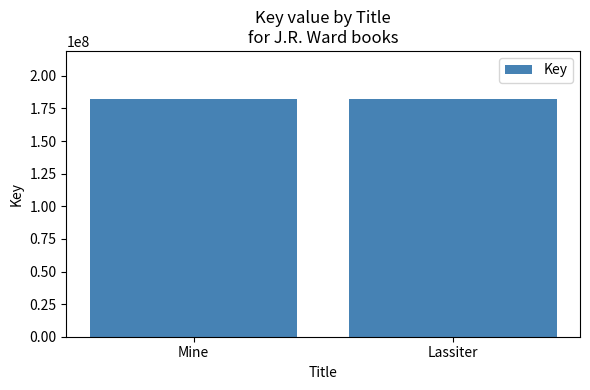

What is the label of the 1st bar from the left?

Mine